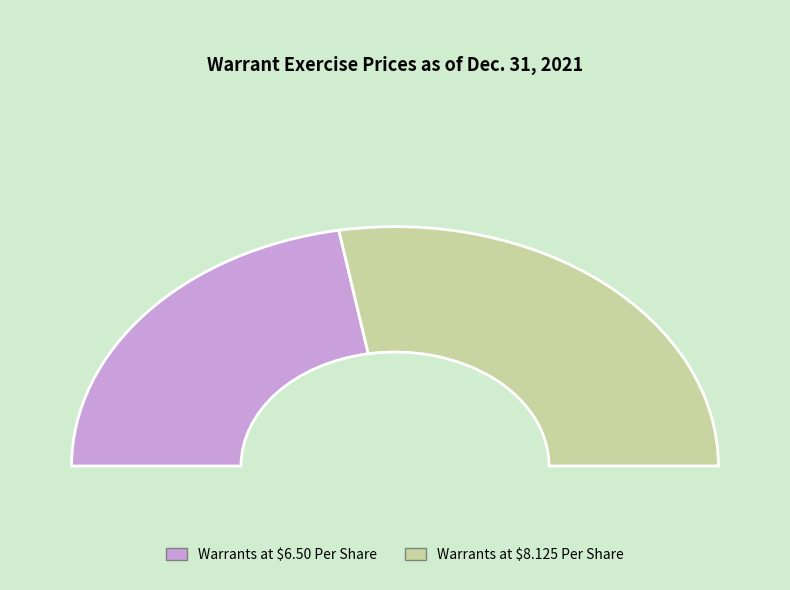

Which category accounts for the majority?

Warrants at $8.125 Per Share